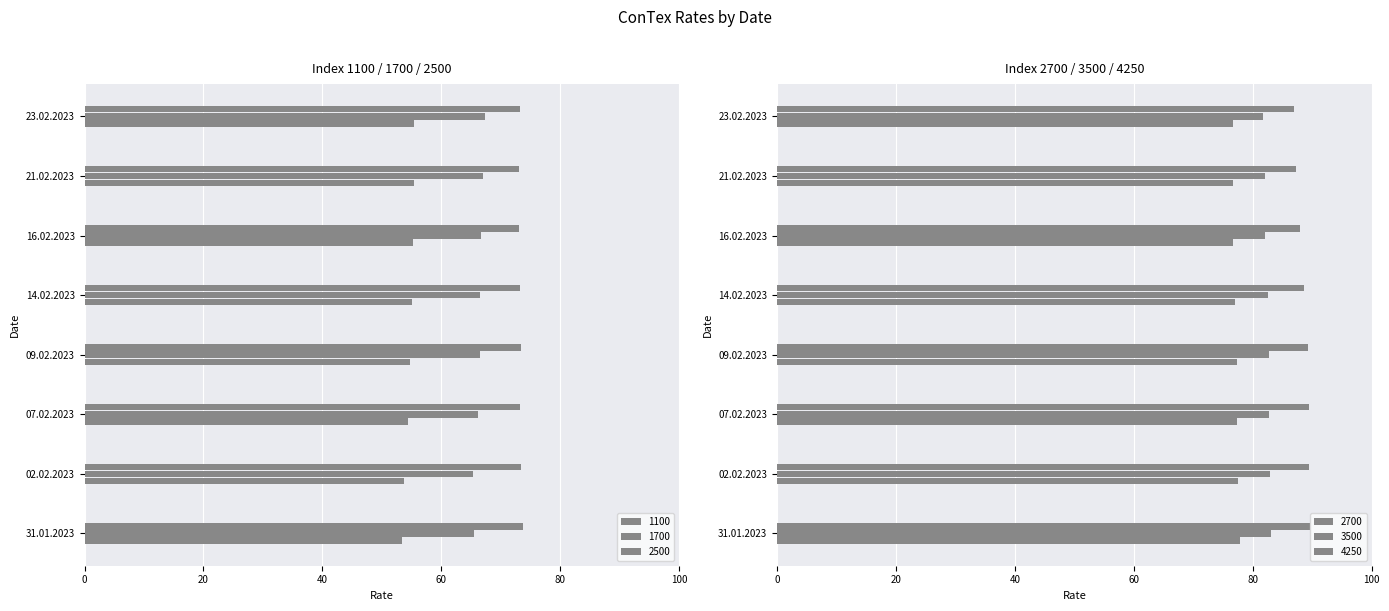

What are all the series names shown in the legend?

1100, 1700, 2500, 2700, 3500, 4250